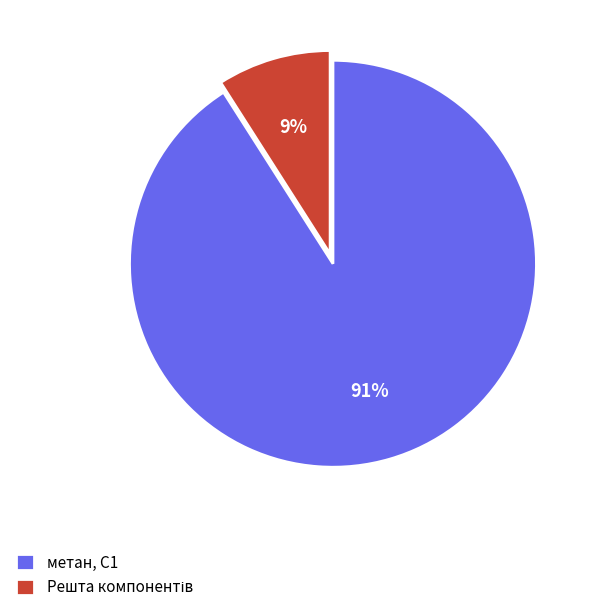

The метан, С1 slice represents 84% of the pie. True or false?

False